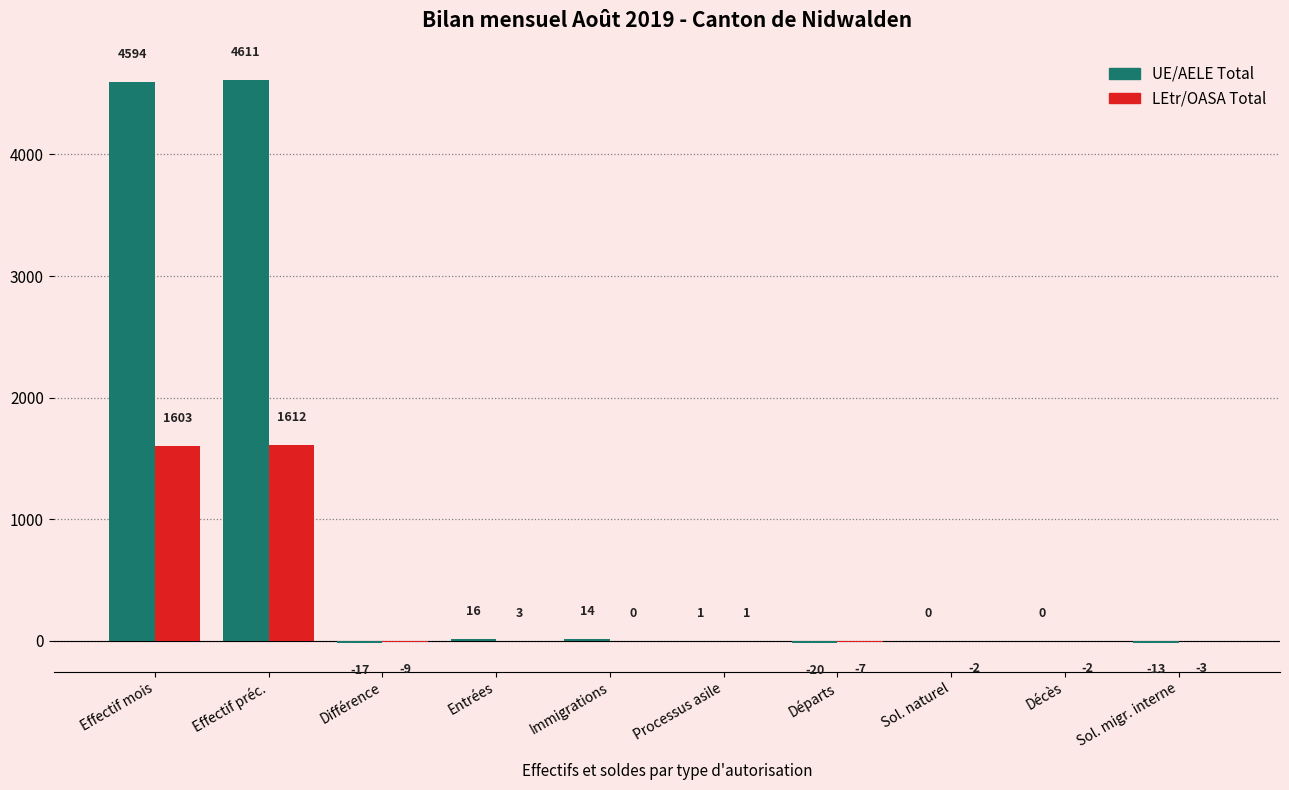

Are the bars horizontal?

No